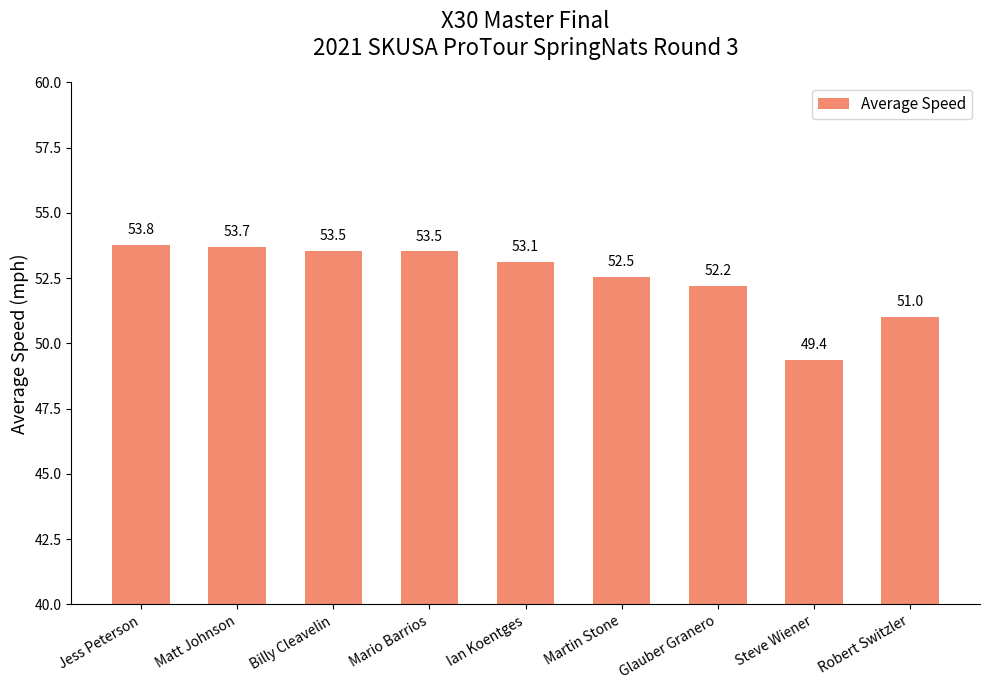

Which category has the highest value across all series?

Jess Peterson